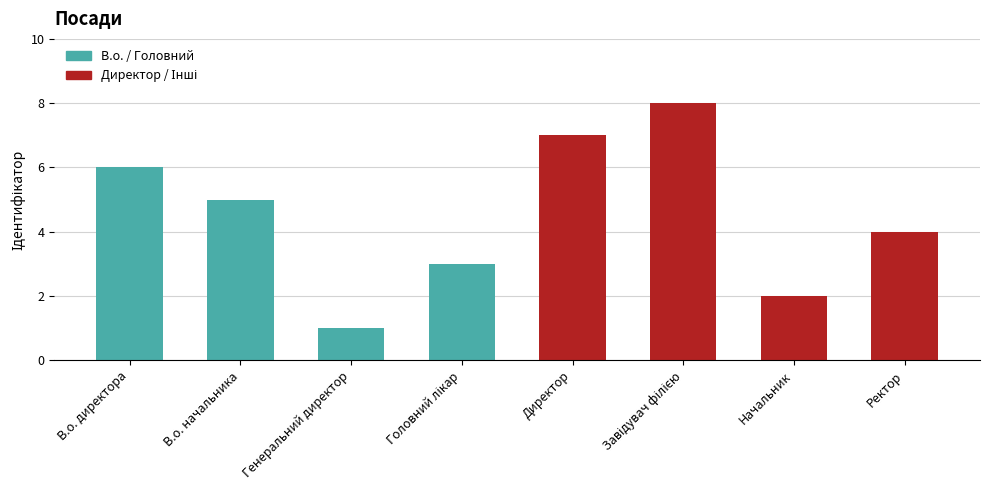

Reading right to left, transcribe all the data shown in this chart.

В.о. / Головний: 3	1	5	6
Директор / Інші: 4	2	8	7